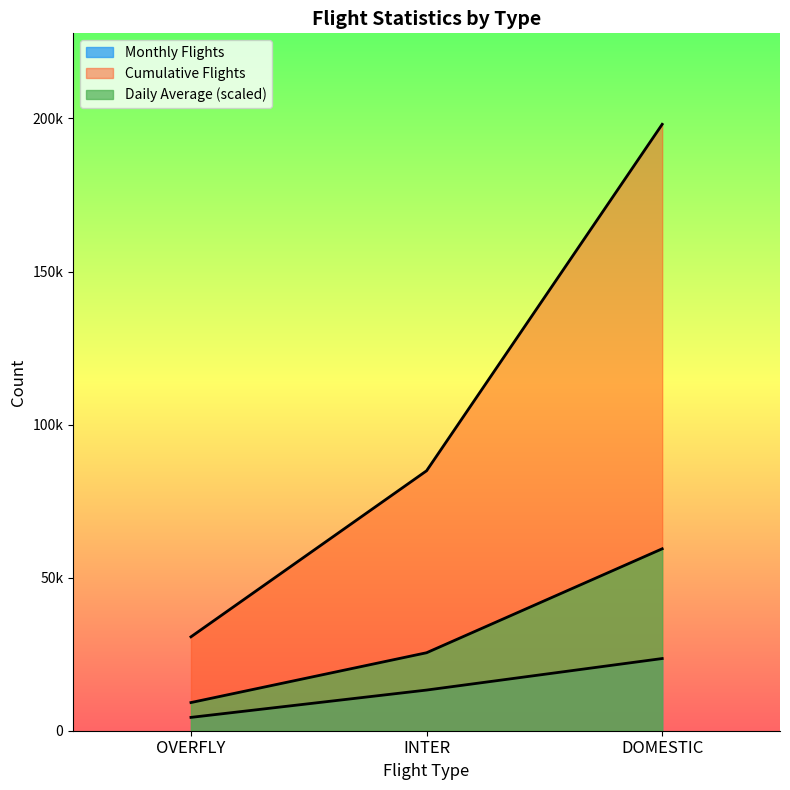

True or false: Daily Average has a value of 25473.4 at INTER.

True